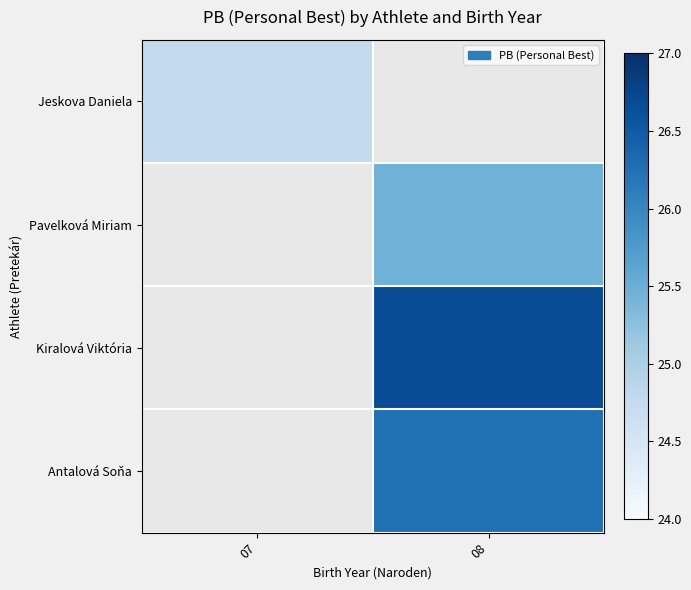

What is the minimum value for Jeskova Daniela?

24.8